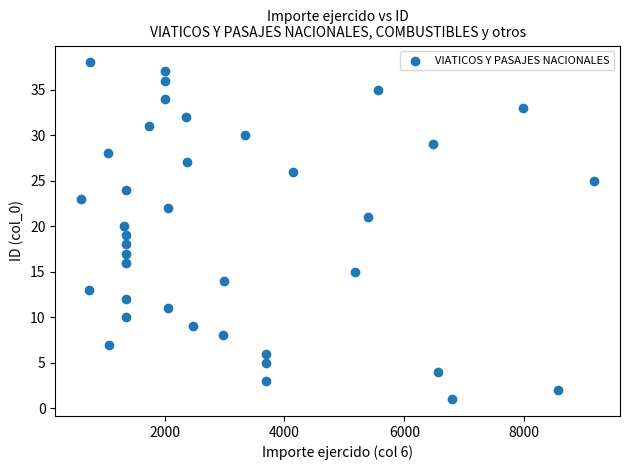

What is the range of Y values (max minus min)?

37